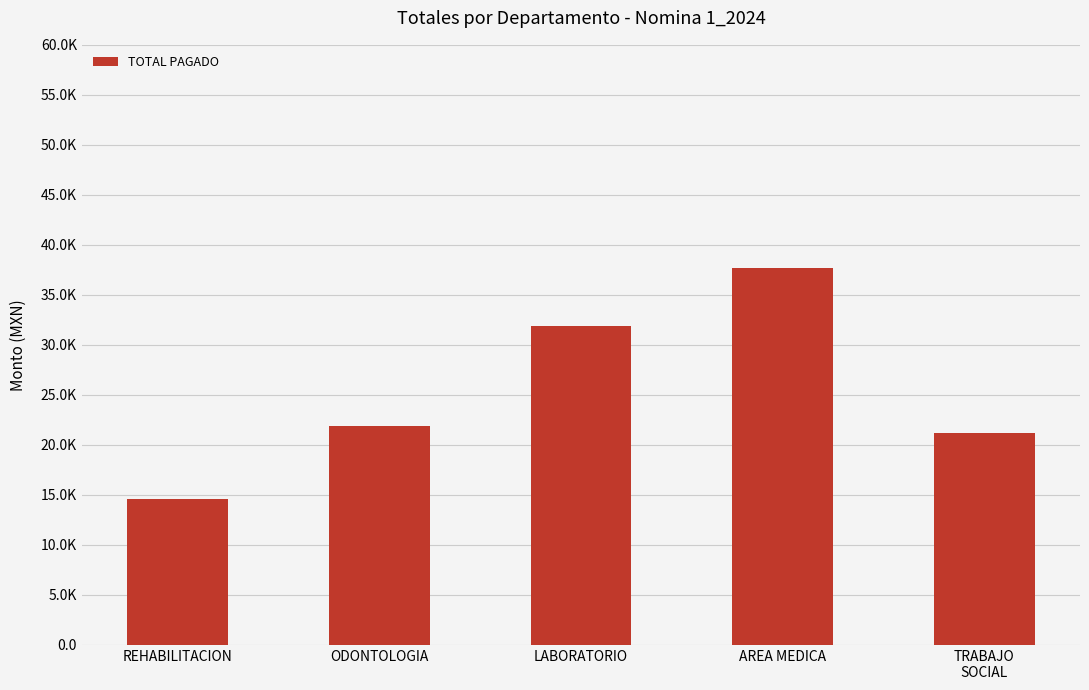

Are the bars grouped side by side (vs. stacked)?

No